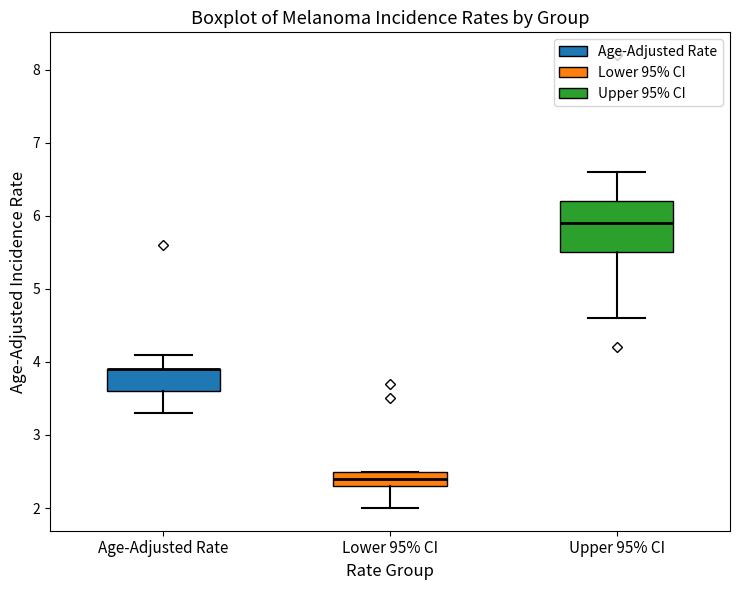

Comparing the boxes themselves (not the whiskers), which one is the tallest?

Upper 95% CI